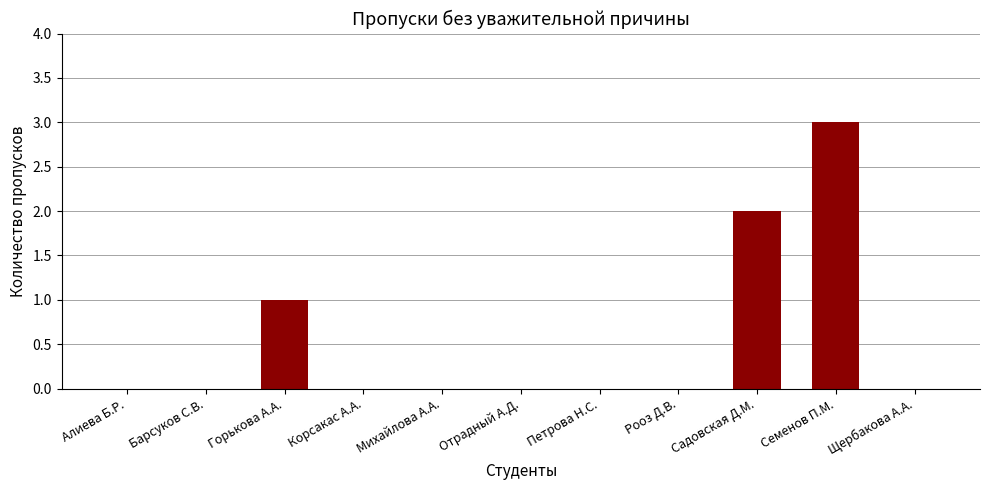

What is the change in value from Михайлова А.А. to Садовская Д.М.?

+2